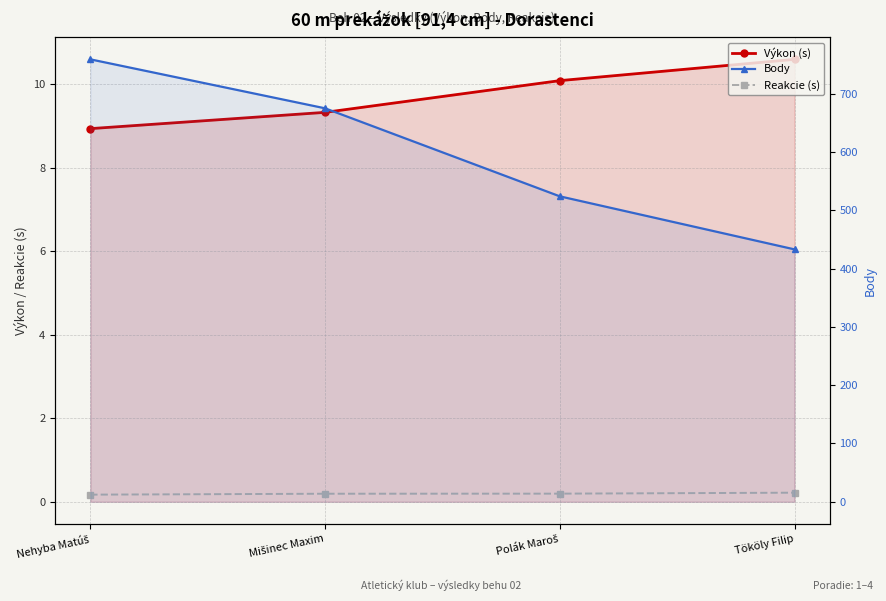

What is the difference between the Výkon (s) values at Nehyba Matúš and Mišinec Maxim?

0.4